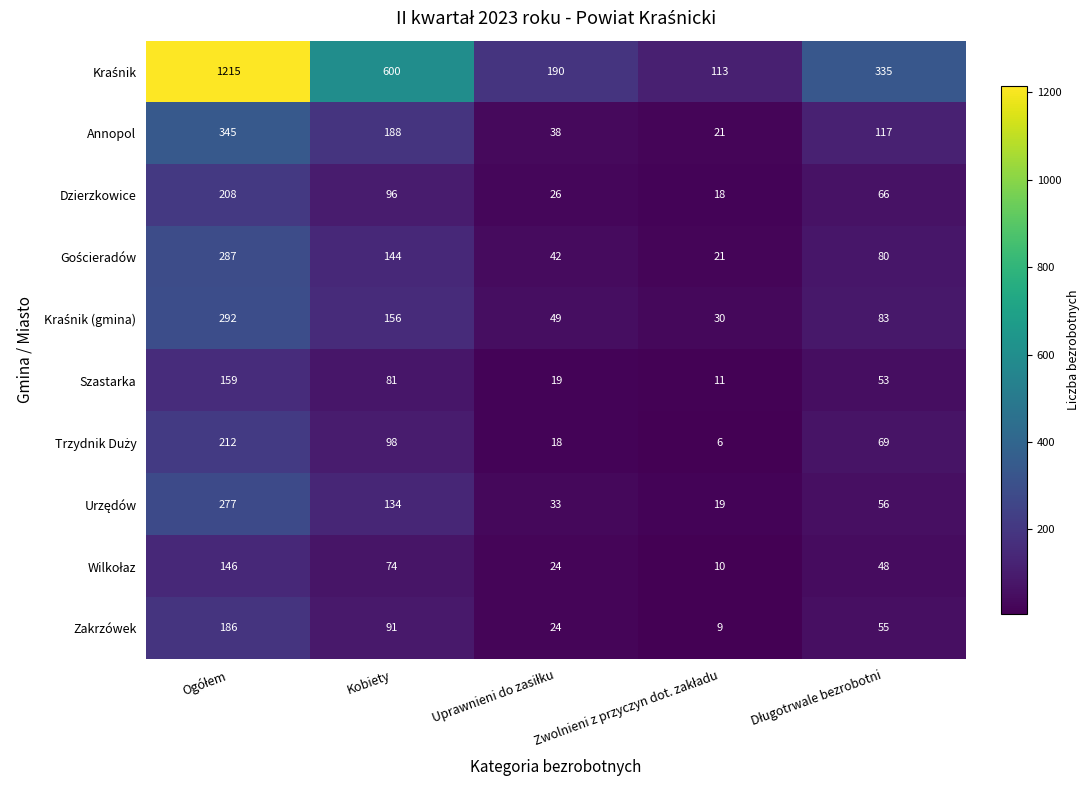

Where is Dzierzkowice nearest to the value 113?

Kobiety